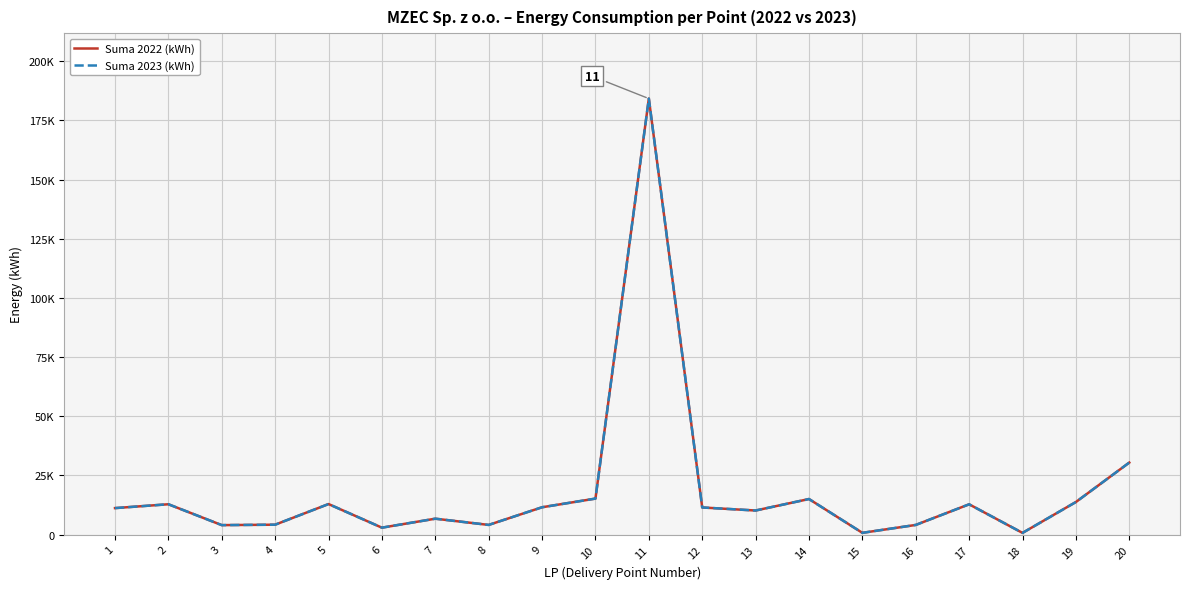

Which category has the lowest value across all series?

18